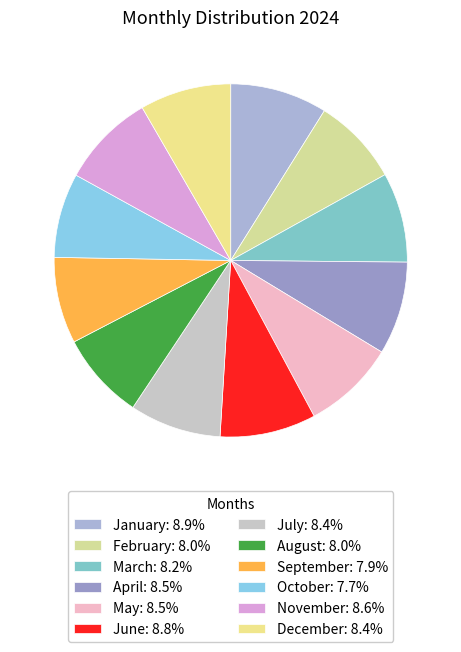

Which category has the smallest portion of the pie?

October